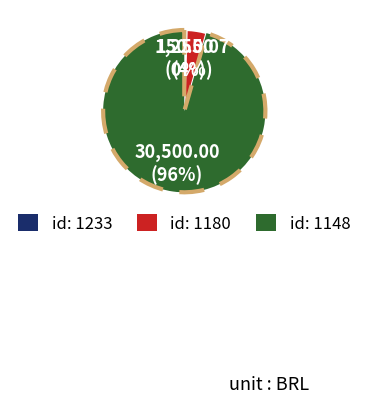

Rank the categories by value from lowest to highest.

id: 1233, id: 1180, id: 1148